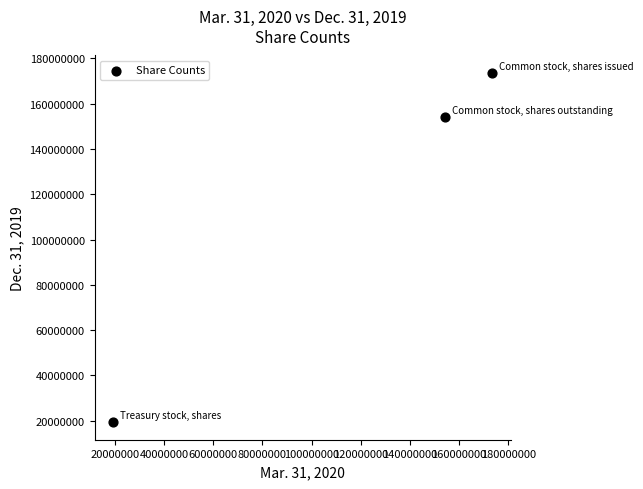

What is the range of X values (max minus min)?

154226496